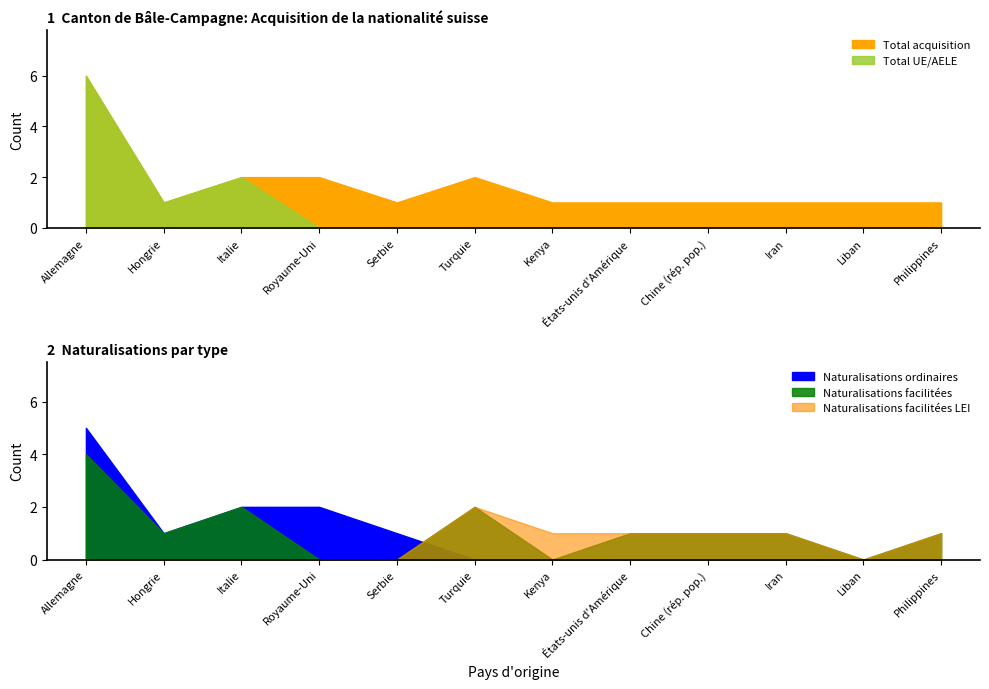

What is the value of the Naturalisations facilitées point at the 6th from the left?

2